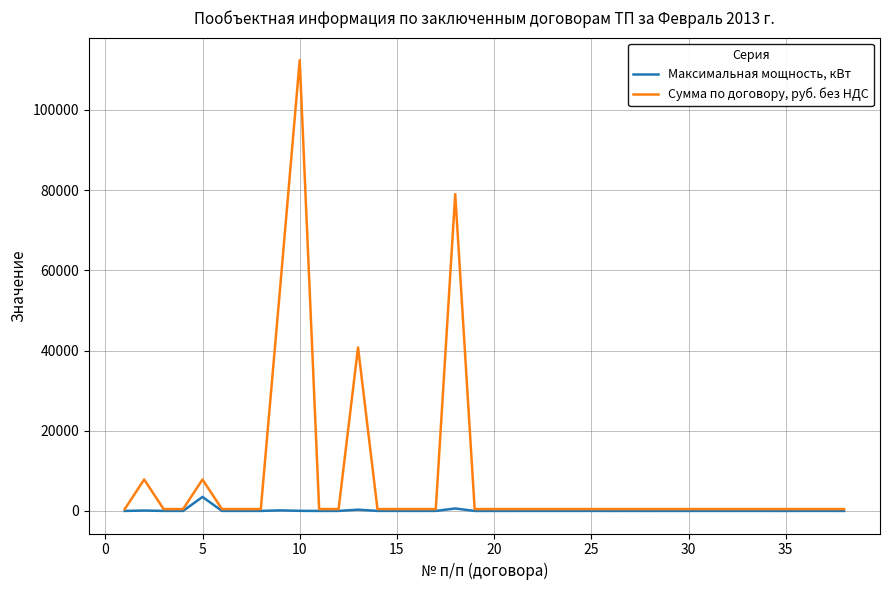

List the series in order of their peak value, highest first.

Сумма по договору, руб. без НДС, Максимальная мощность, кВт